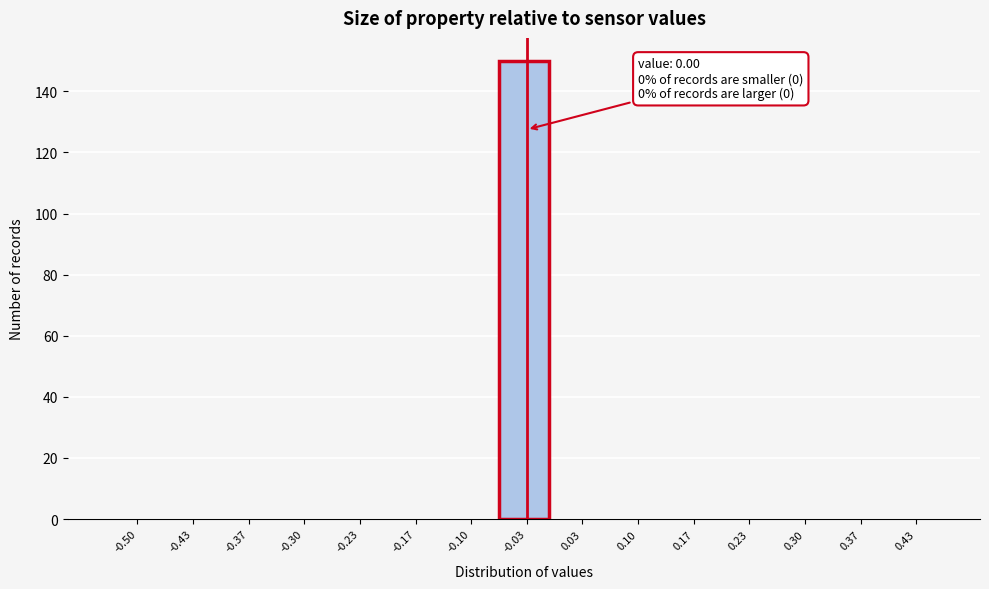

Reading left to right, what are all the values shown in this chart?

-0.50=0	-0.43=0	-0.37=0	-0.30=0	-0.23=0	-0.17=0	-0.10=0	-0.03=150	0.03=0	0.10=0	0.17=0	0.23=0	0.30=0	0.37=0	0.43=0